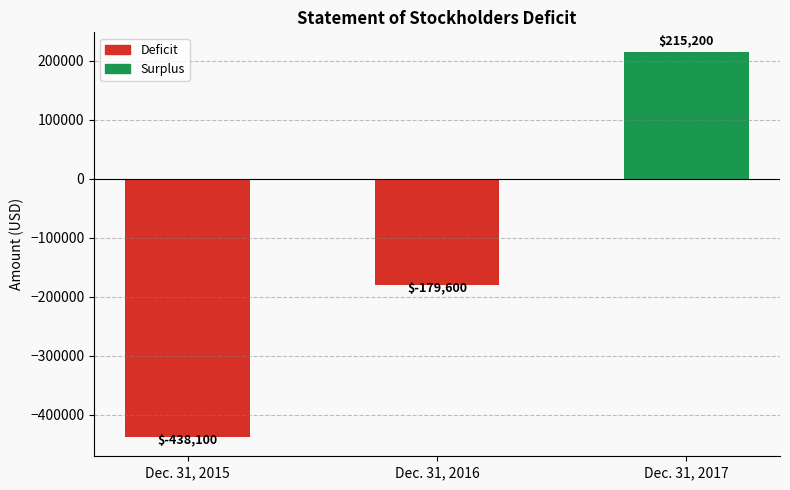

What is the value of the 2nd bar from the left?

-179600